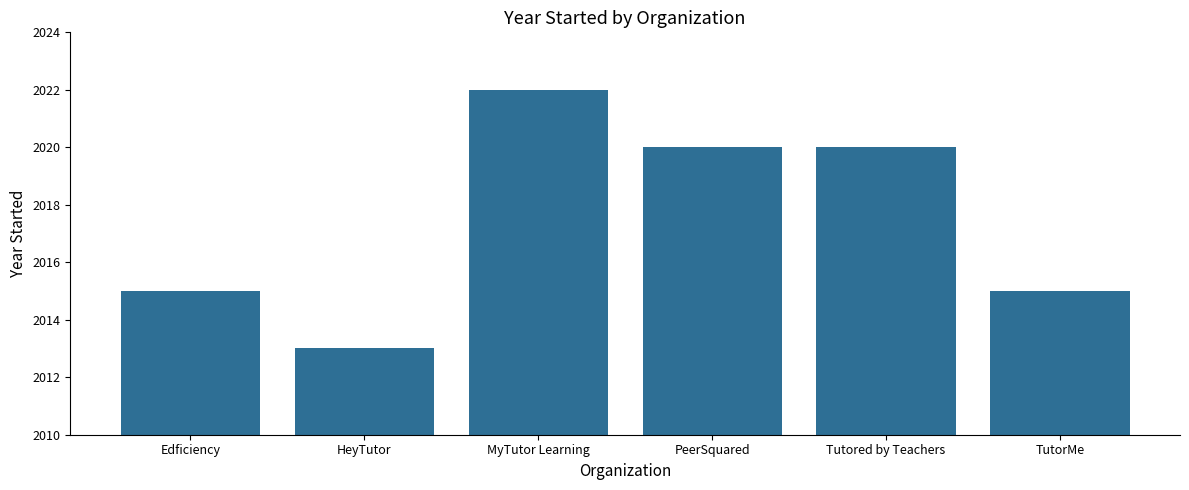

Which has a higher value, MyTutor Learning or HeyTutor?

MyTutor Learning